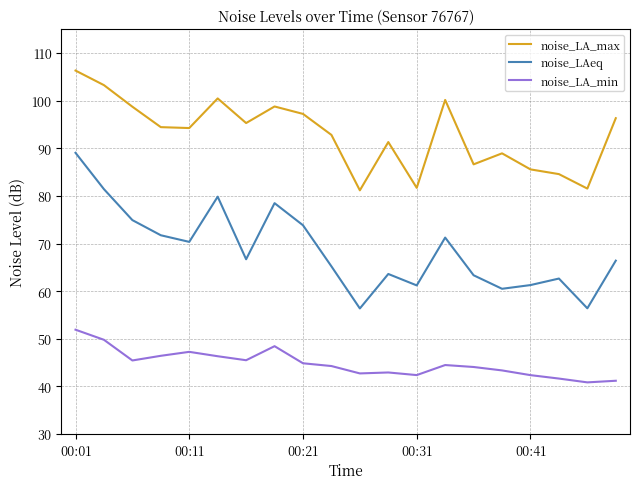

Count the number of categories in the chart.

20